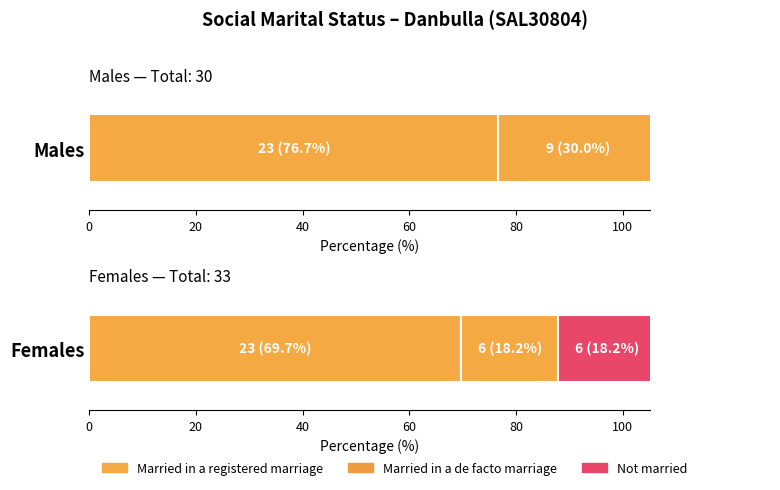

Rank the categories by Married in a registered marriage value from lowest to highest.

Males, Females